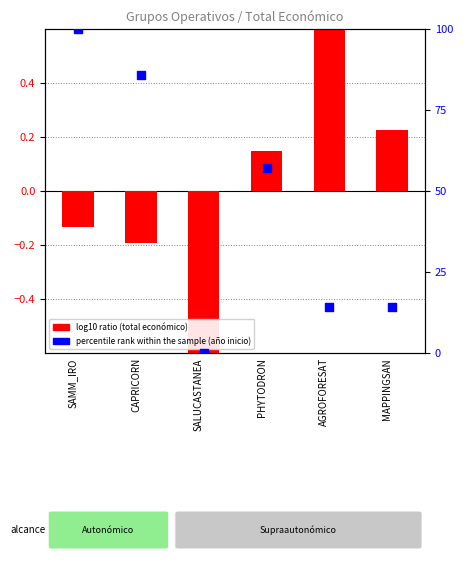

What is the change in value from CAPRICORN to MAPPINGSAN?

-71.4